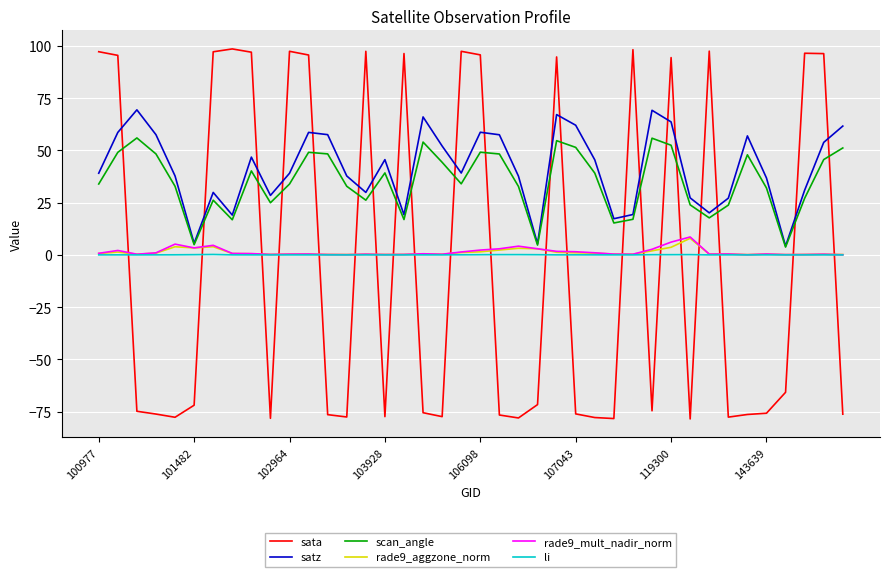

What is the minimum value shown in the chart?

-78.5